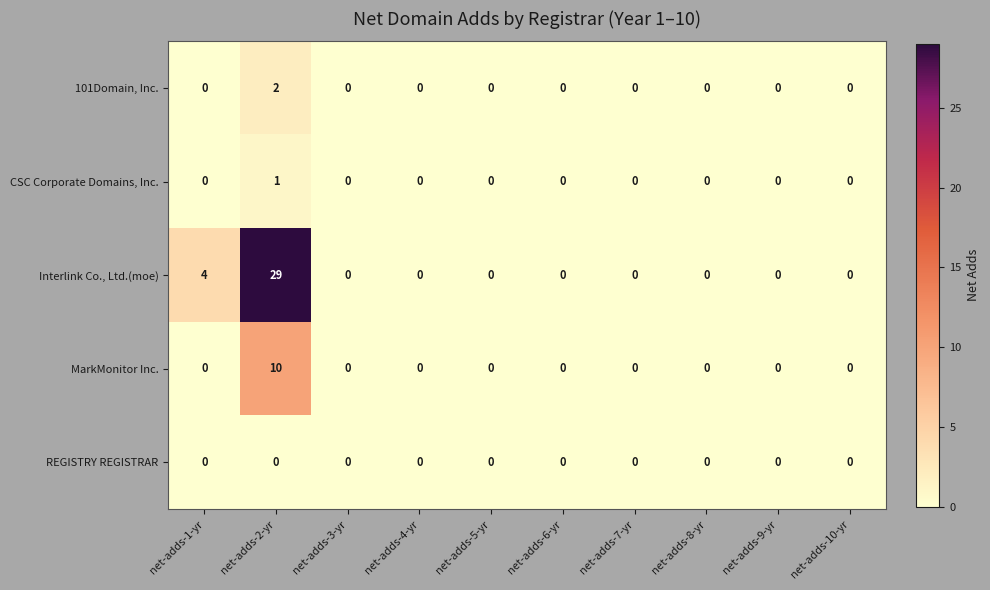

What is the difference between the highest and lowest values at net-adds-2-yr?

29